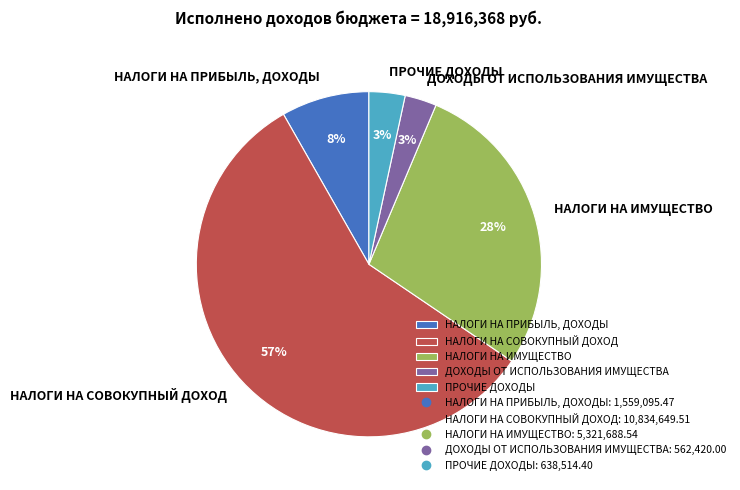

To the nearest percent, what portion does НАЛОГИ НА ИМУЩЕСТВО represent?

28%